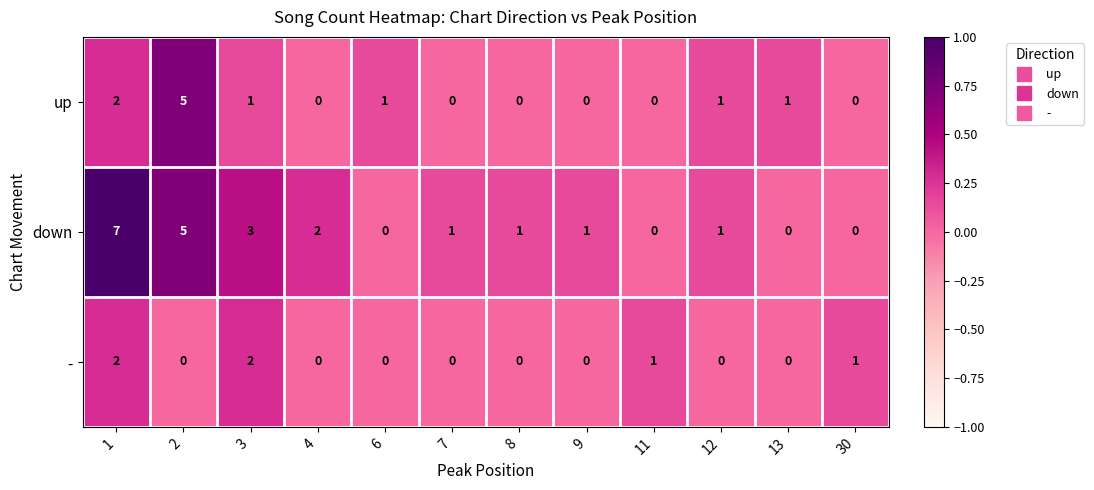

What is the difference between the second highest and minimum values in the down series?

5